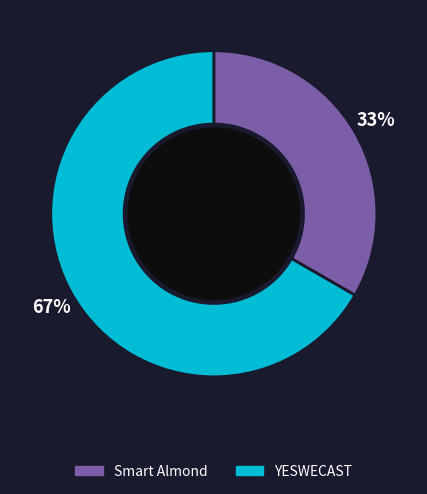

How many segments does this pie chart have?

2